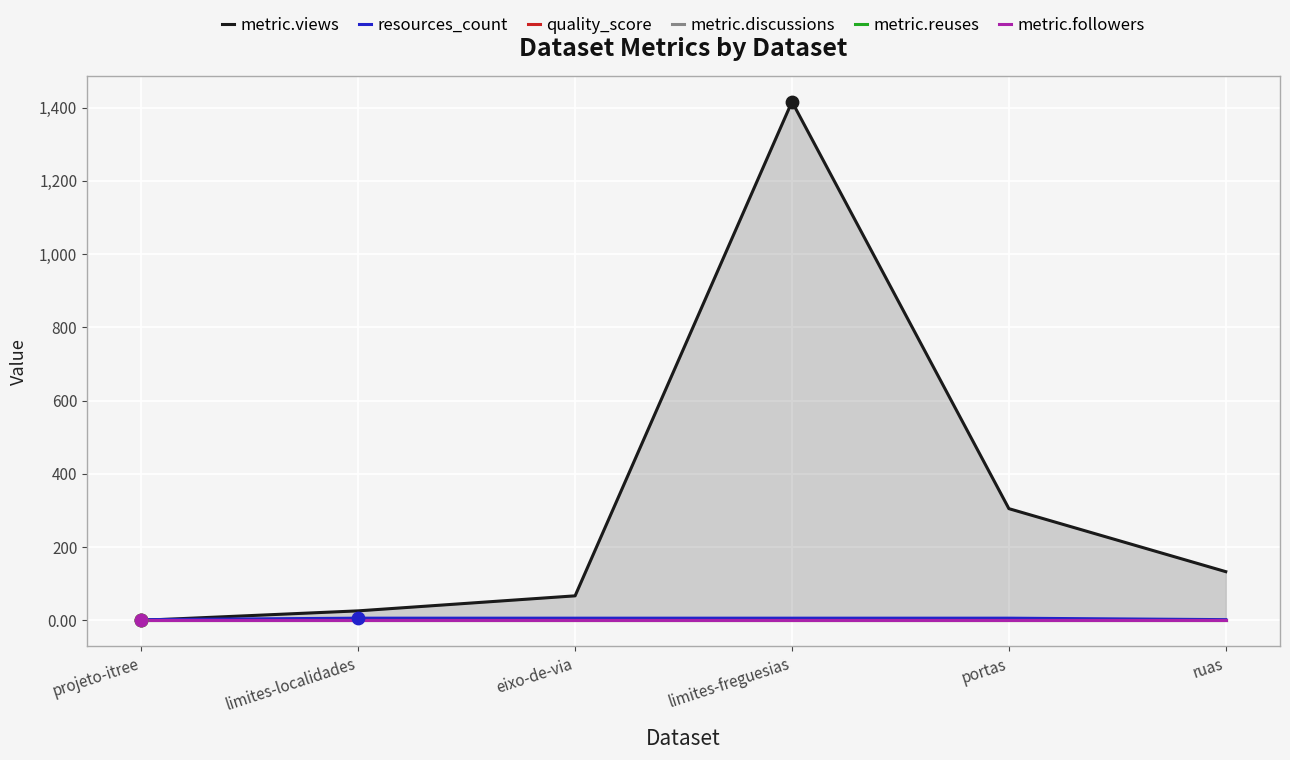

What are all the series names shown in the legend?

metric.views, resources_count, quality_score, metric.discussions, metric.reuses, metric.followers